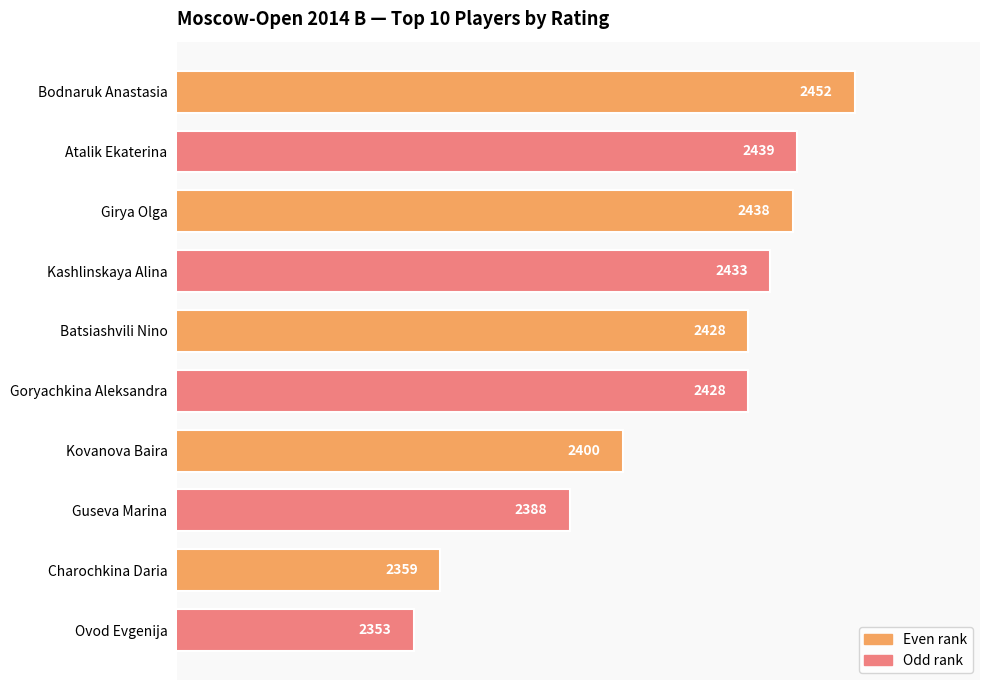

How many data points are less than 2428?

4